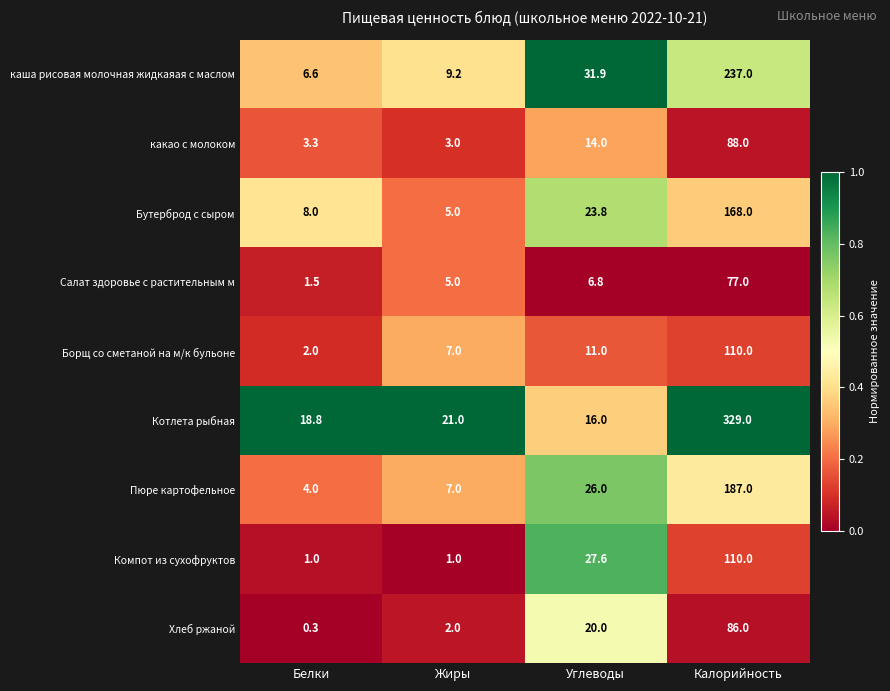

What is the difference between the second highest and second lowest values in the Хлеб ржаной series?

18.0